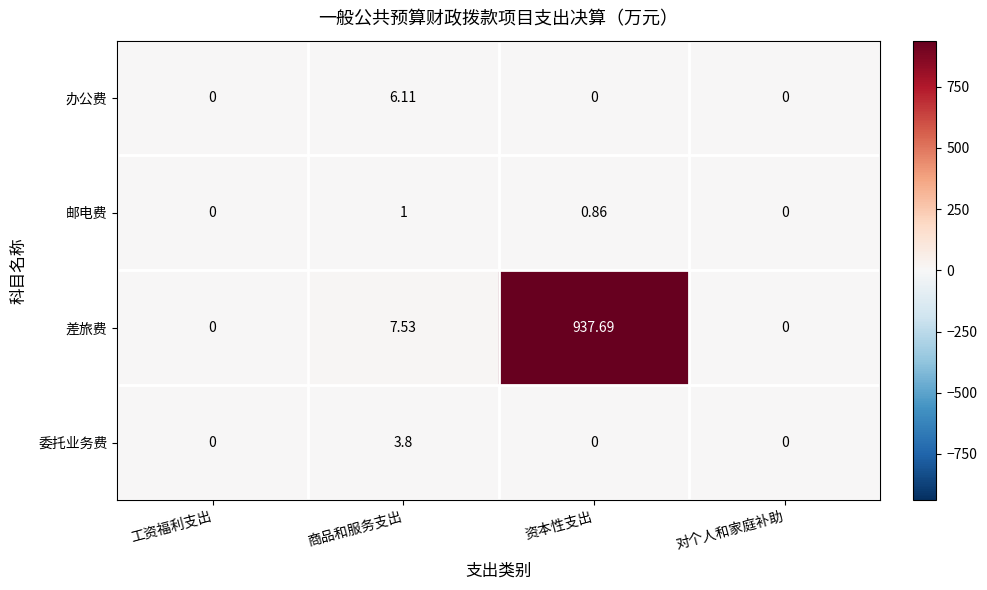

Where is 差旅费 nearest to the value 468?

商品和服务支出